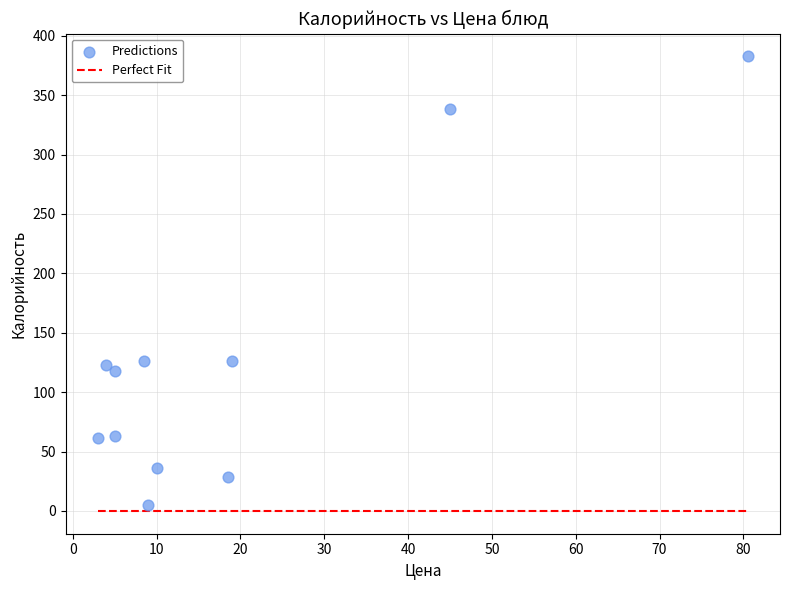

What is the range of Y values (max minus min)?

377.8